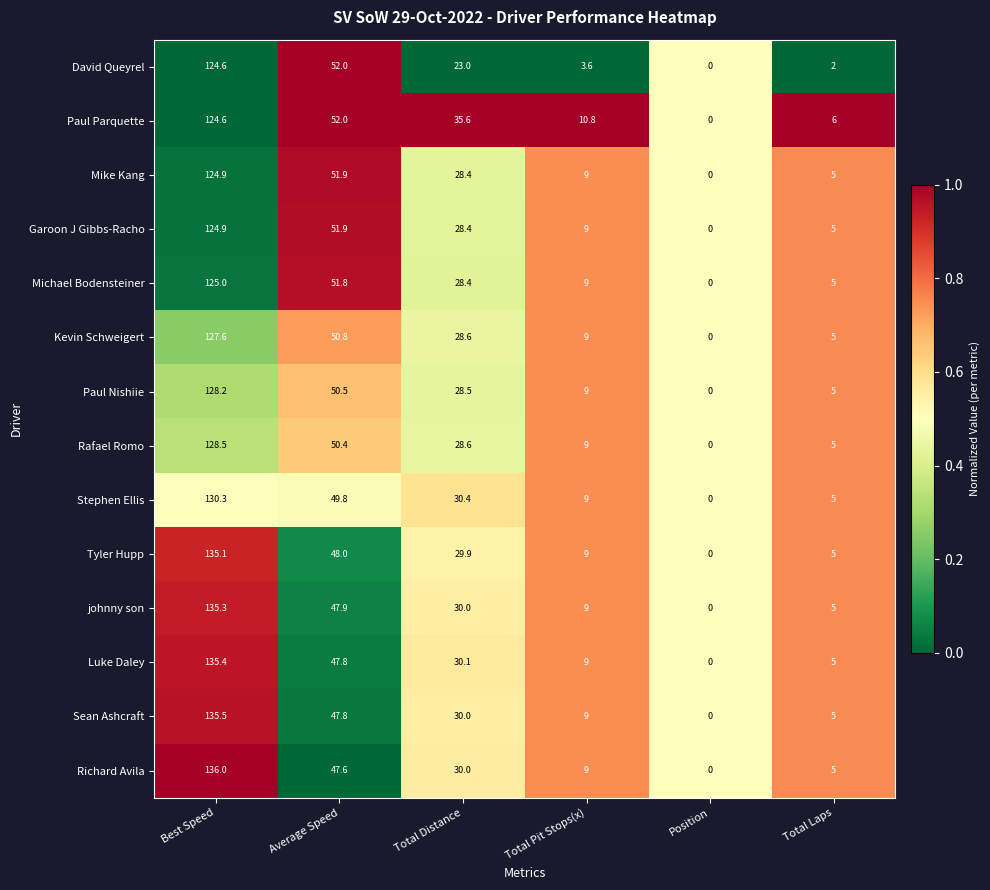

What is the sum of the Stephen Ellis values at Best Speed and Total Pit Stops(x)?

139.3